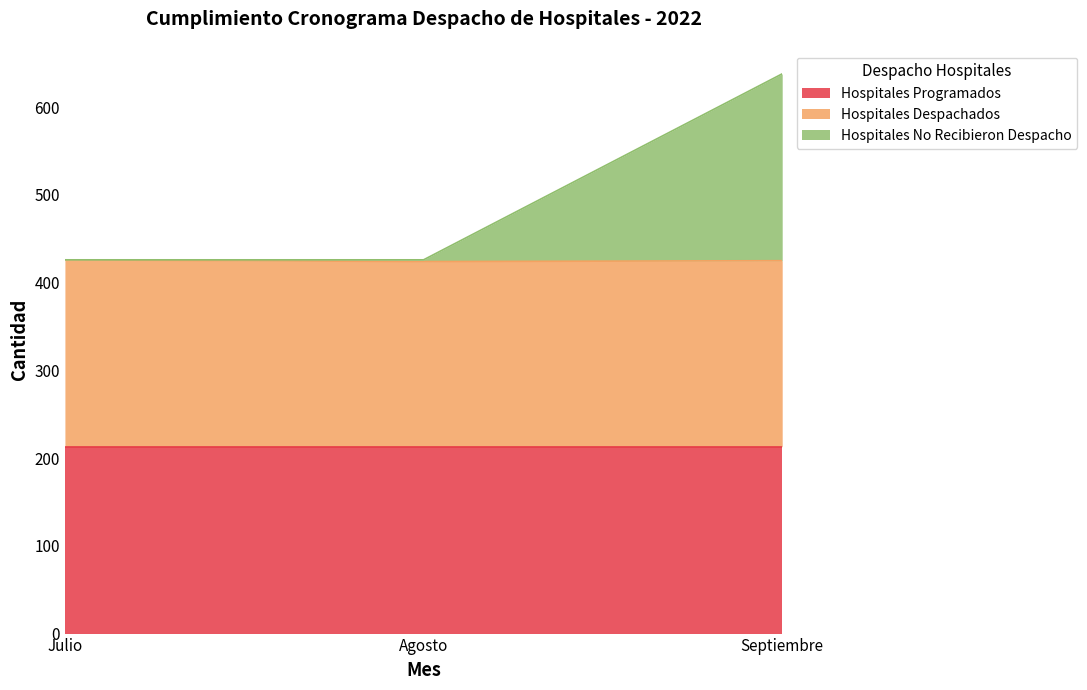

What is the total value across all series at Septiembre?

638